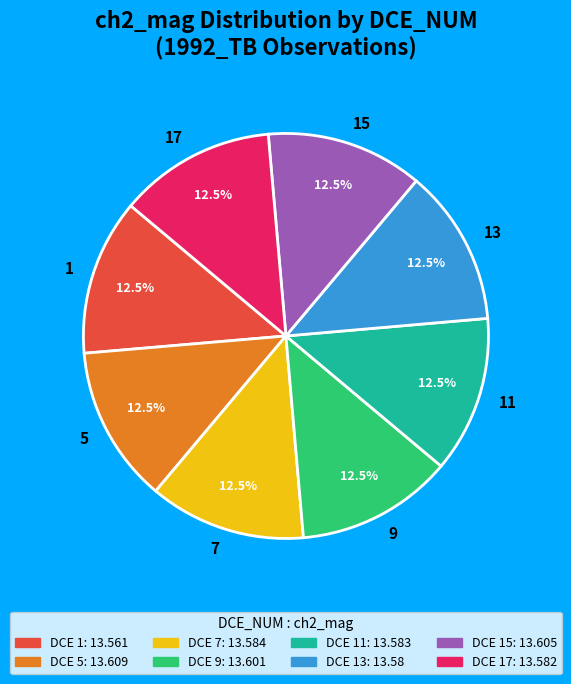

Approximately how many times larger is the value at 15 compared to 11?

1.0